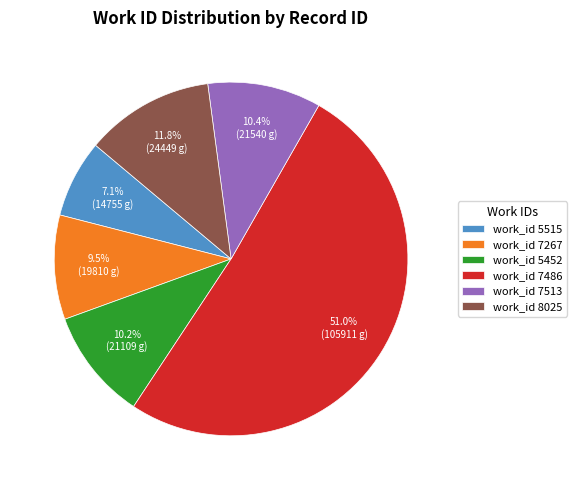

Is work_id 5515 the majority of the pie?

No